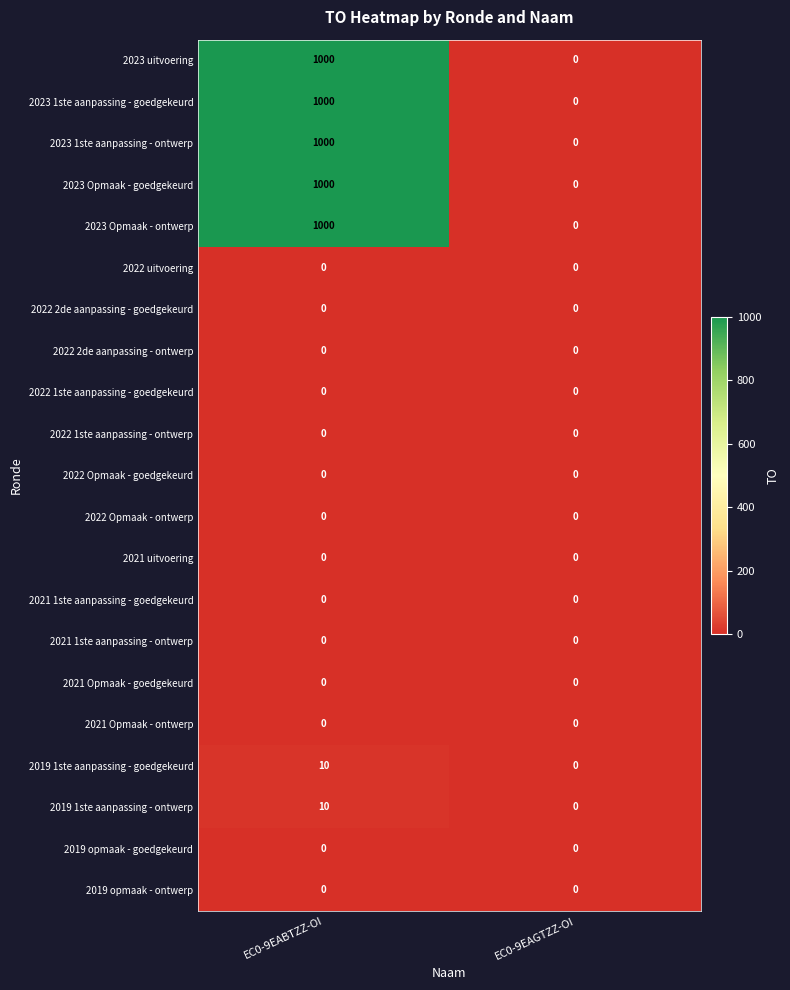

Is it true that 2023 Opmaak - ontwerp equals 522 at EC0-9EABTZZ-OI?

False